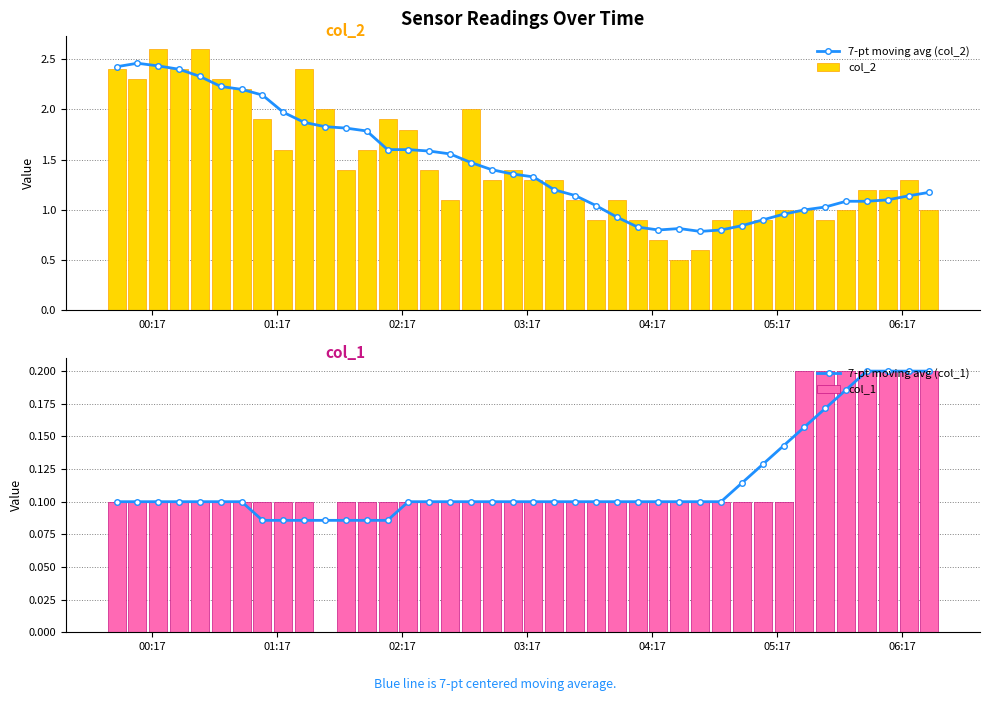

What is the sum of all col_2 values?

58.4